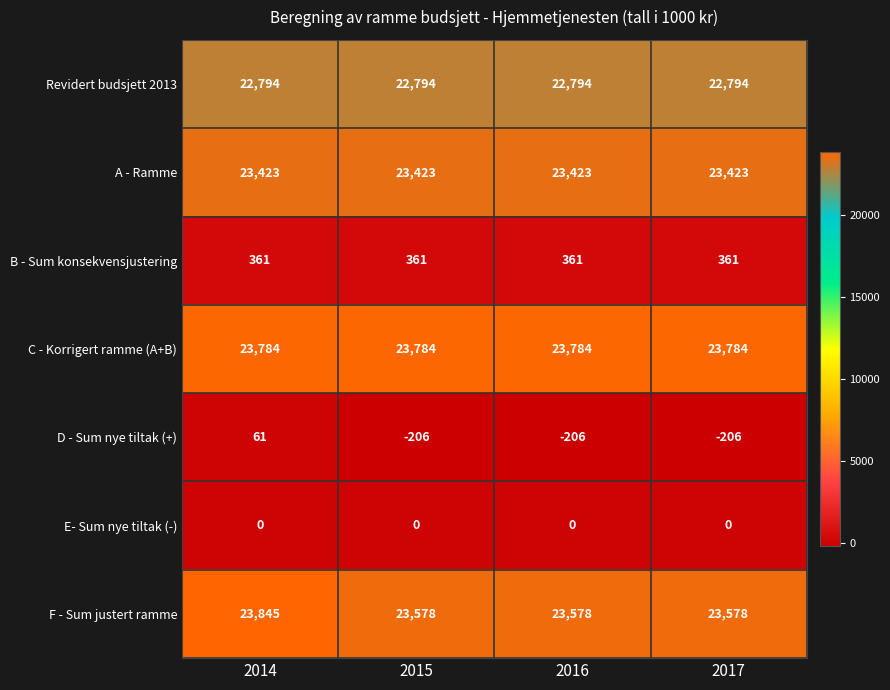

What is the total value across all series at 2016?

93734